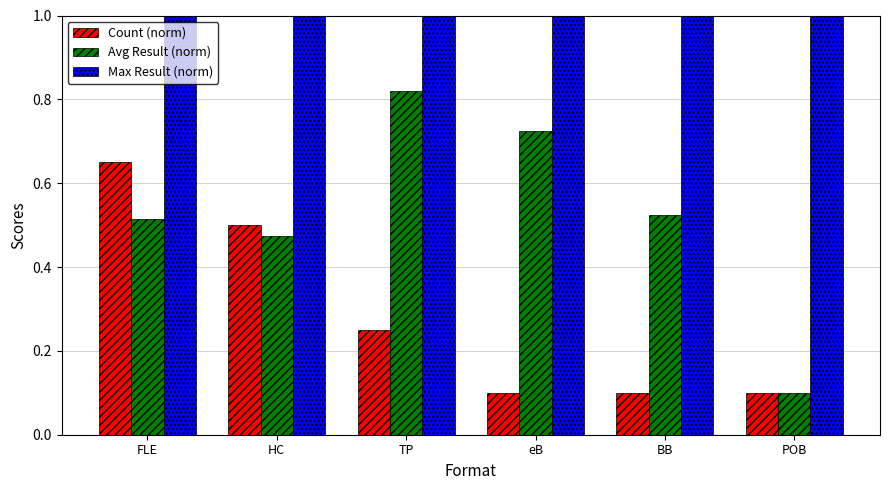

Count the number of categories in the chart.

6